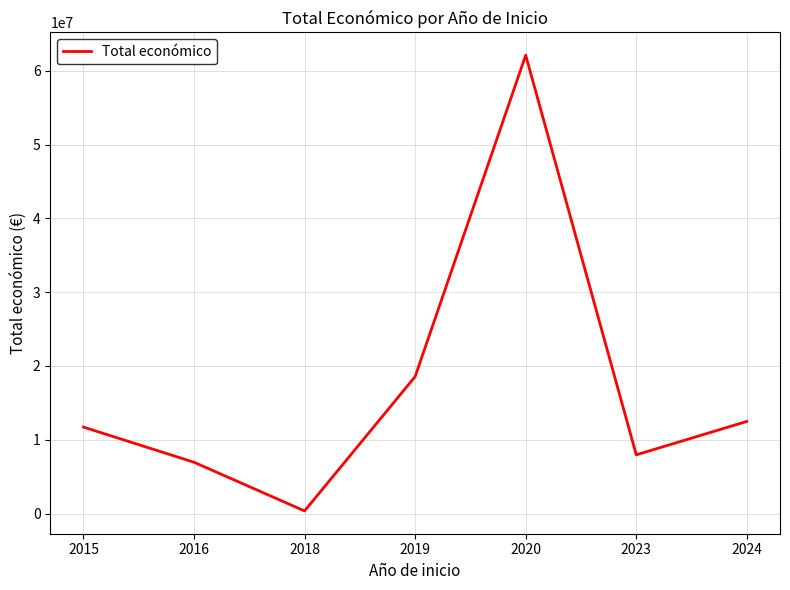

True or false: the data shows 6946080 at 2016.

True